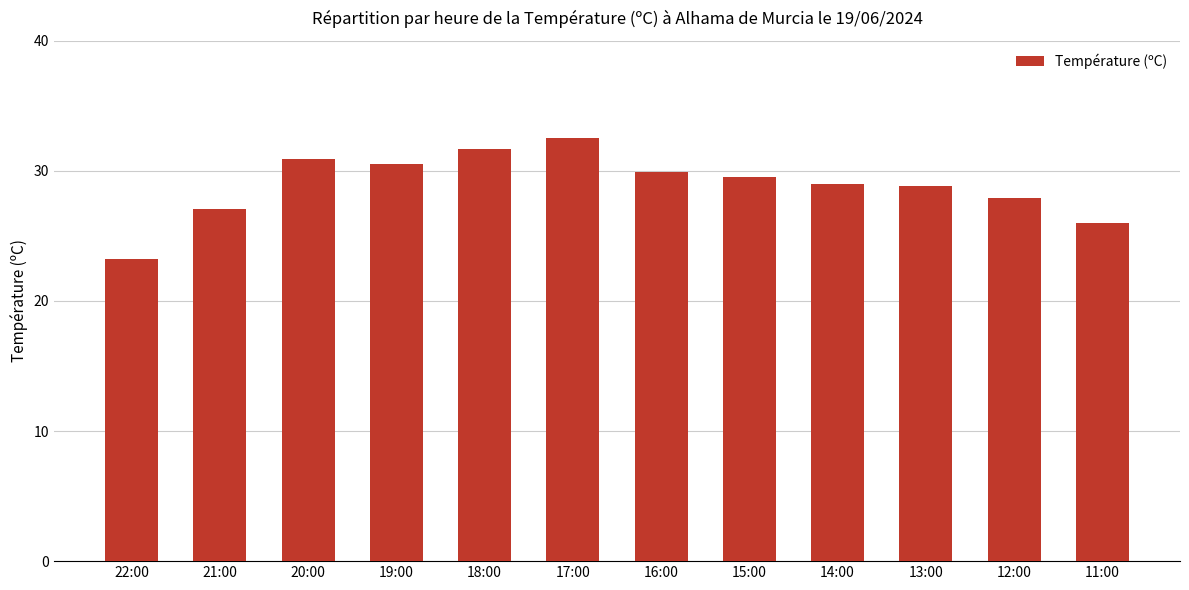

Are the bars grouped side by side (vs. stacked)?

No